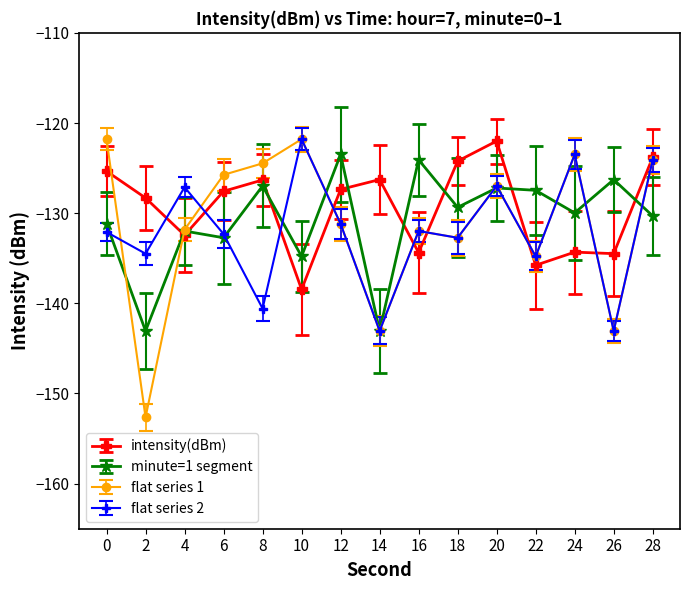

How many categories are shown in the chart?

15